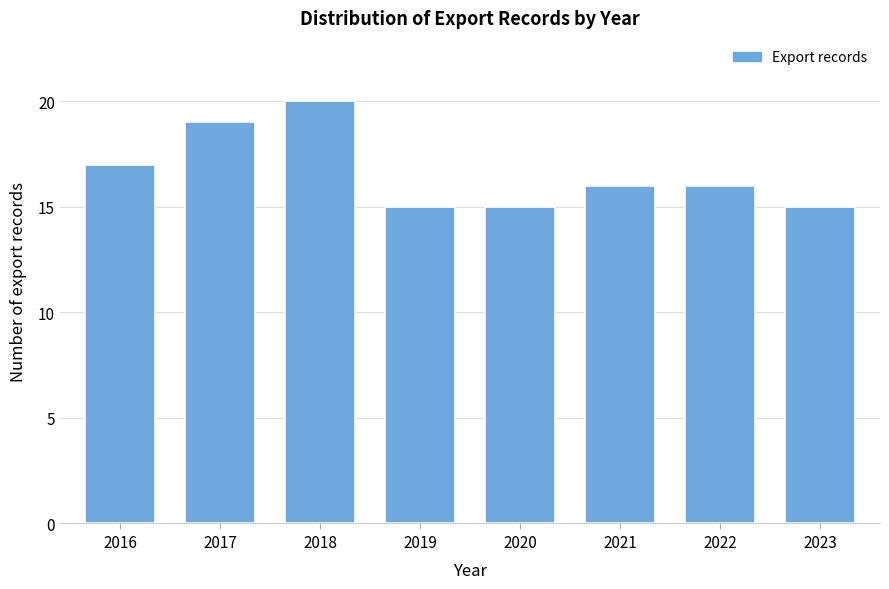

Reading left to right, extract all data points from this chart.

17	19	20	15	15	16	16	15